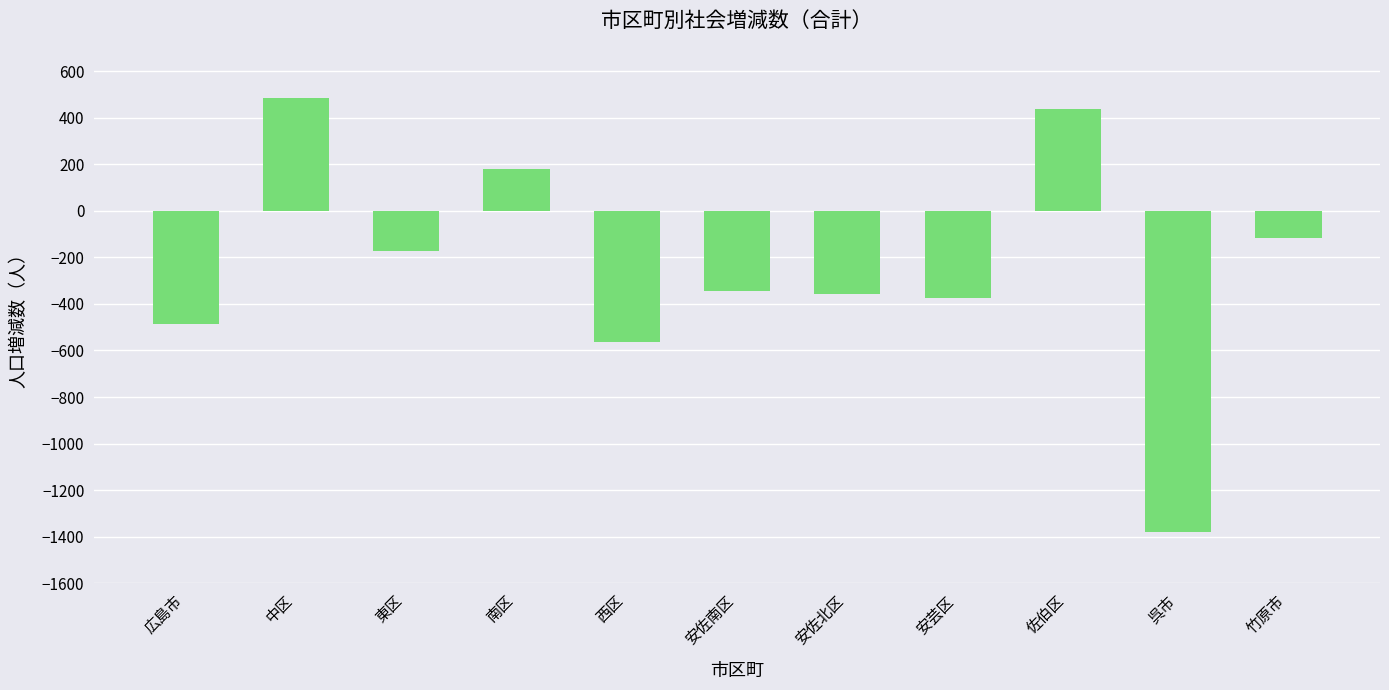

Which label corresponds to the smallest value in the chart?

呉市